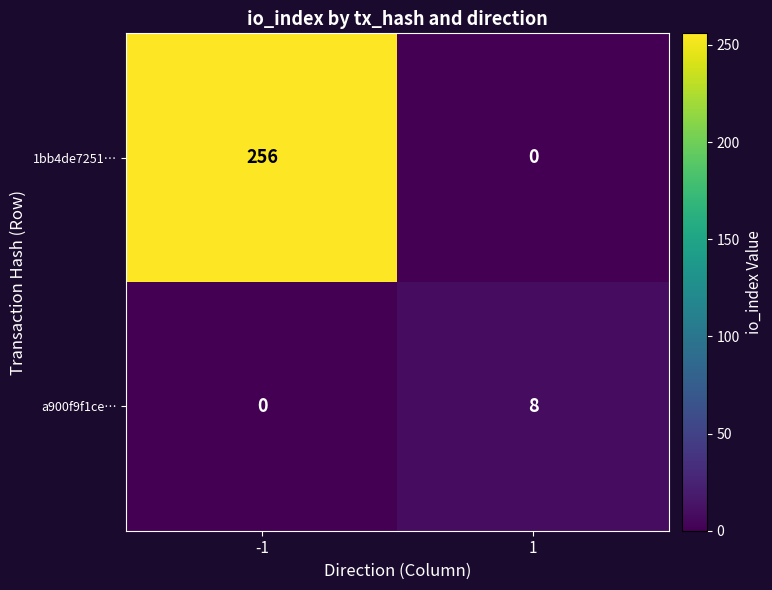

How many data points does each series have?

2